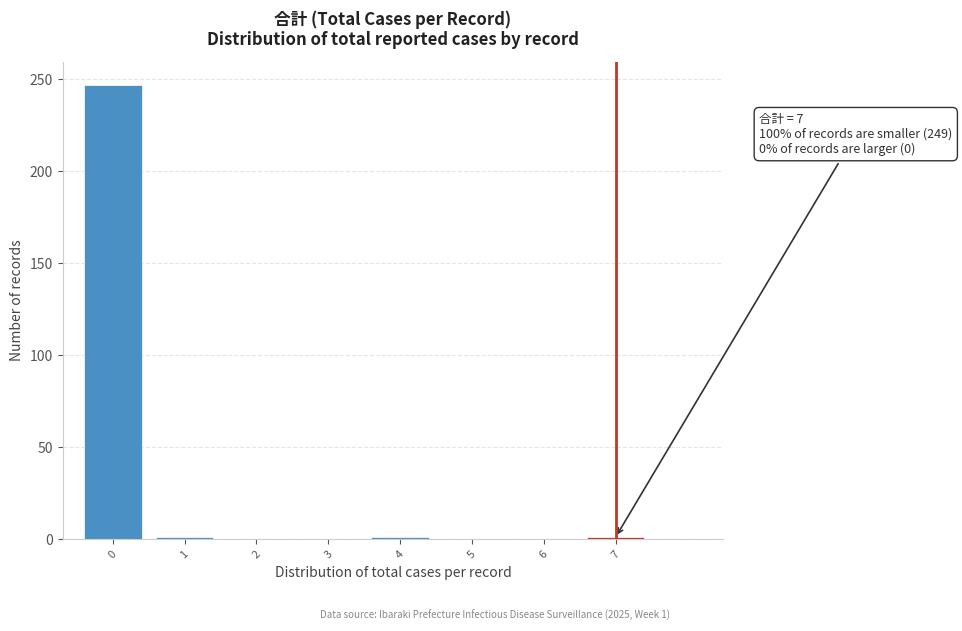

True or false: the data shows 101 at 0.

False